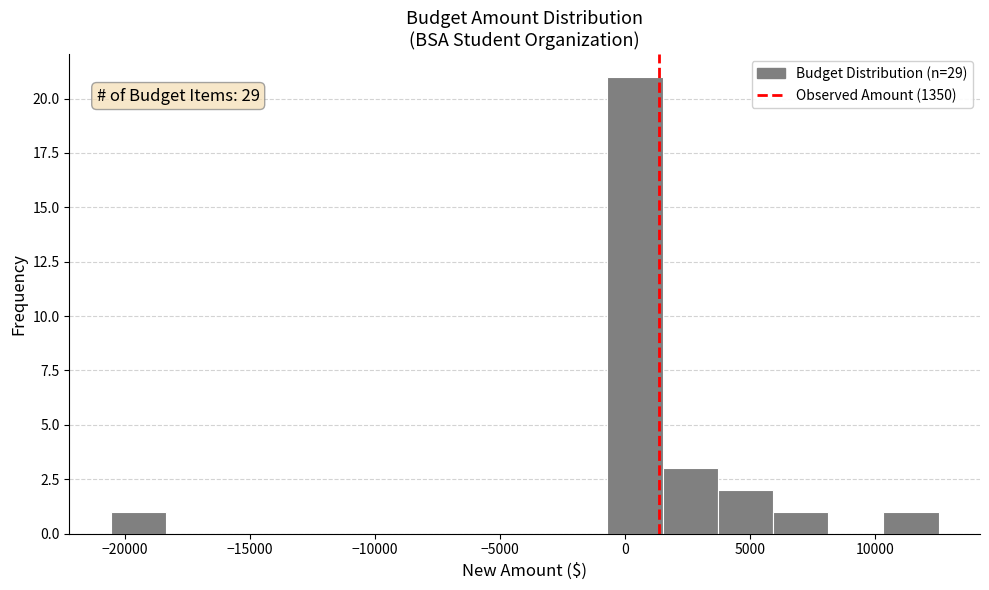

Which range on the x-axis has the tallest bar?

-500 to 1500